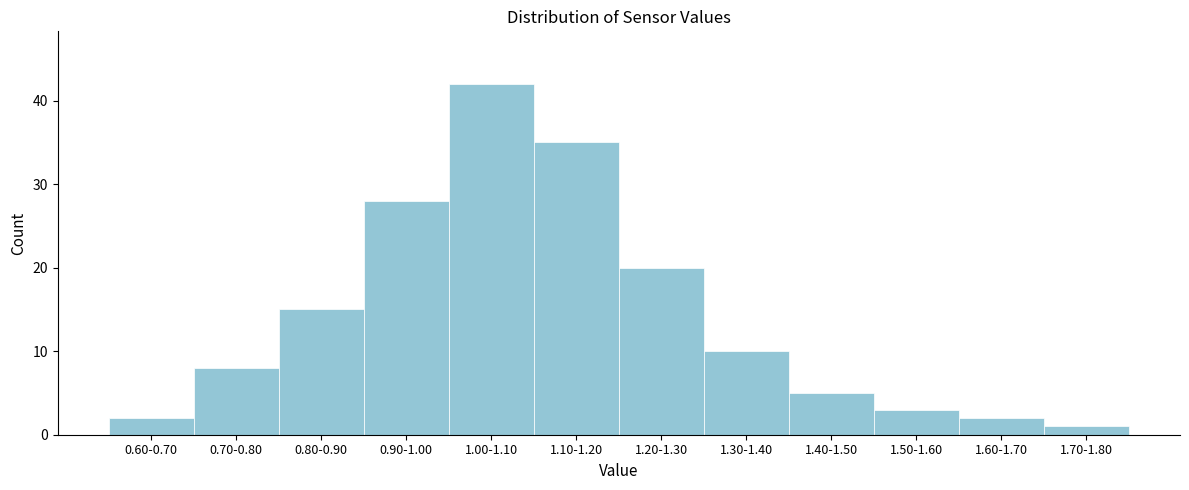

Reading right to left, extract all data points from this chart.

1.70-1.80=1	1.60-1.70=2	1.50-1.60=3	1.40-1.50=5	1.30-1.40=10	1.20-1.30=20	1.10-1.20=35	1.00-1.10=42	0.90-1.00=28	0.80-0.90=15	0.70-0.80=8	0.60-0.70=2